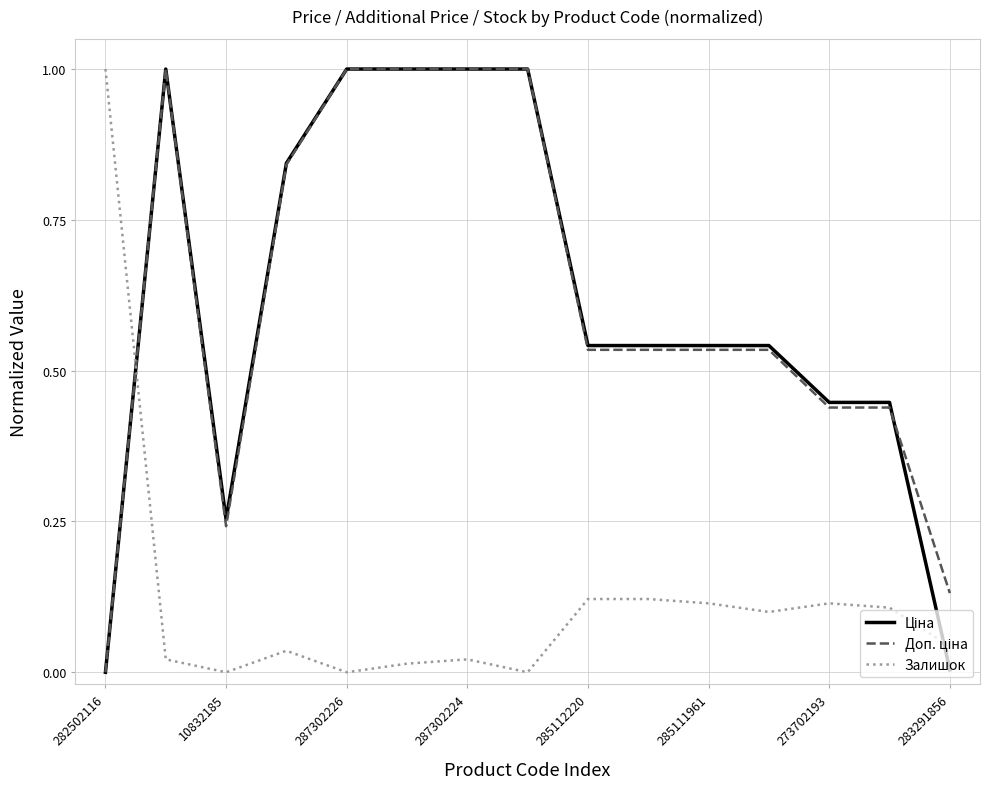

What is the maximum value shown in the chart?

1.0